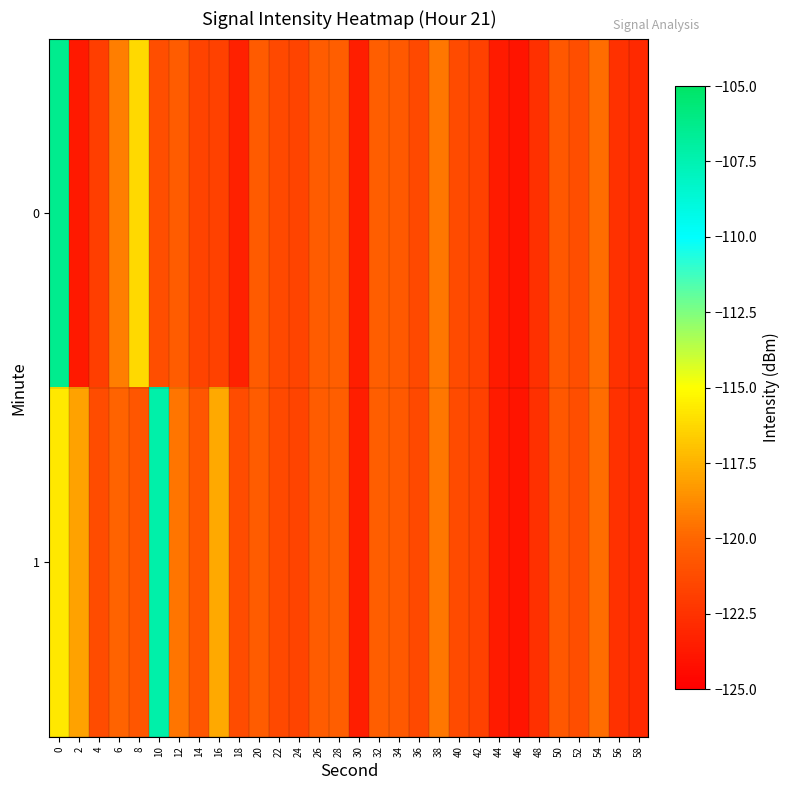

Reading left to right, transcribe all the data shown in this chart.

0: 0=-106.3	2=-123.7	4=-121.9	6=-119.2	8=-116.2	10=-121.1	12=-120.5	14=-121.7	16=-121.8	18=-123.3	20=-120.5	22=-121.4	24=-121.6	26=-120.4	28=-120.4	30=-123.5	32=-120.3	34=-120.6	36=-121.4	38=-119.4	40=-121.3	42=-121.8	44=-123.7	46=-123.9	48=-122.6	50=-120.7	52=-121.1	54=-119.8	56=-122.5	58=-122.9
1: 0=-115.7	2=-118.0	4=-121.2	6=-120.1	8=-120.7	10=-107.2	12=-119.5	14=-120.8	16=-117.8	18=-121.2	20=-120.5	22=-121.4	24=-121.6	26=-120.4	28=-120.4	30=-123.5	32=-120.3	34=-120.6	36=-121.4	38=-119.4	40=-121.3	42=-121.8	44=-123.7	46=-123.9	48=-122.6	50=-120.7	52=-121.1	54=-119.8	56=-122.5	58=-122.9